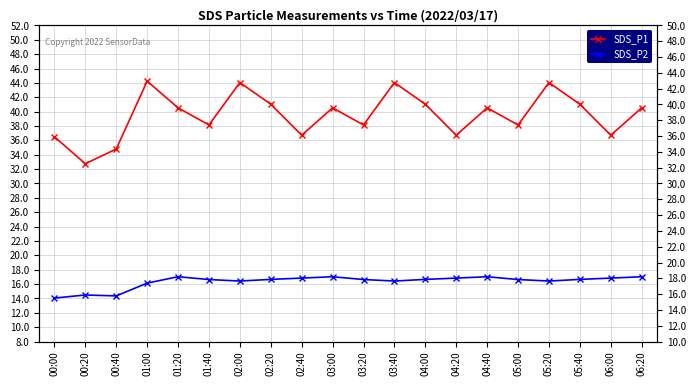

Is the value of SDS_P1 at 04:00 greater than the value of SDS_P2 at 01:20?

Yes